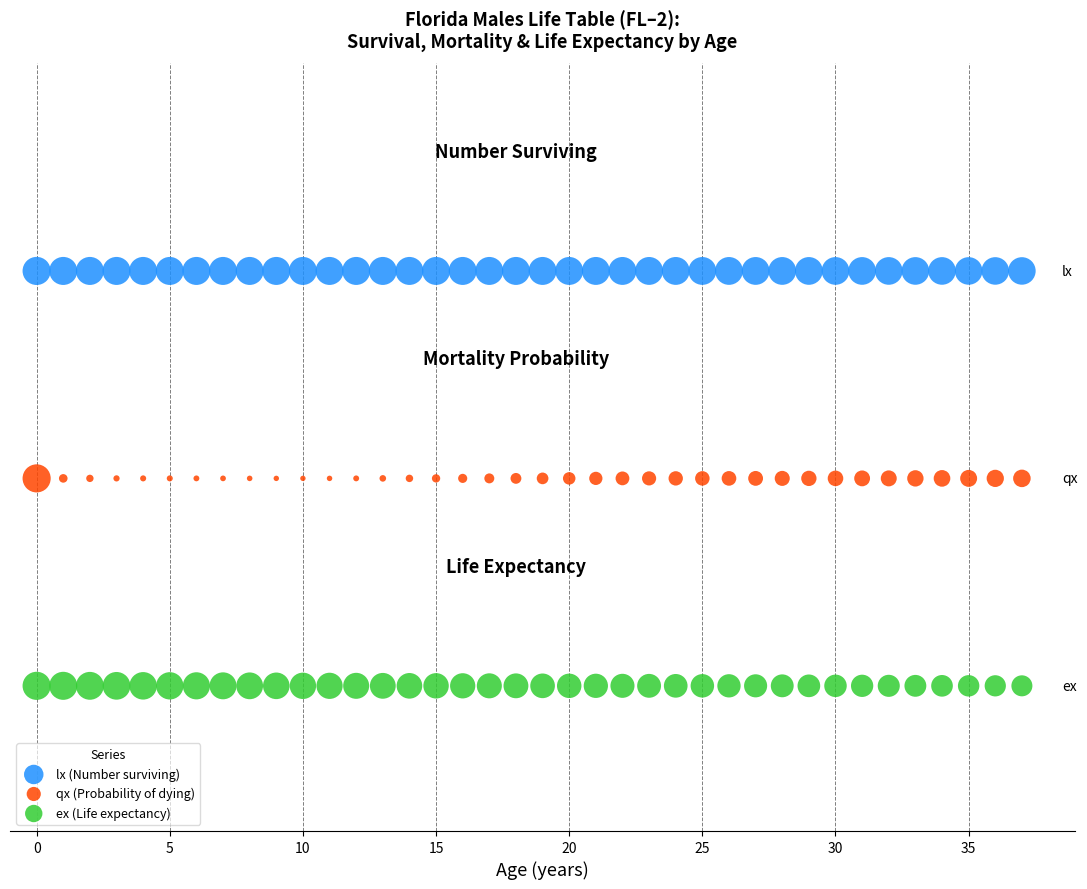

Which series reaches the maximum Y coordinate?

lx (Number surviving)